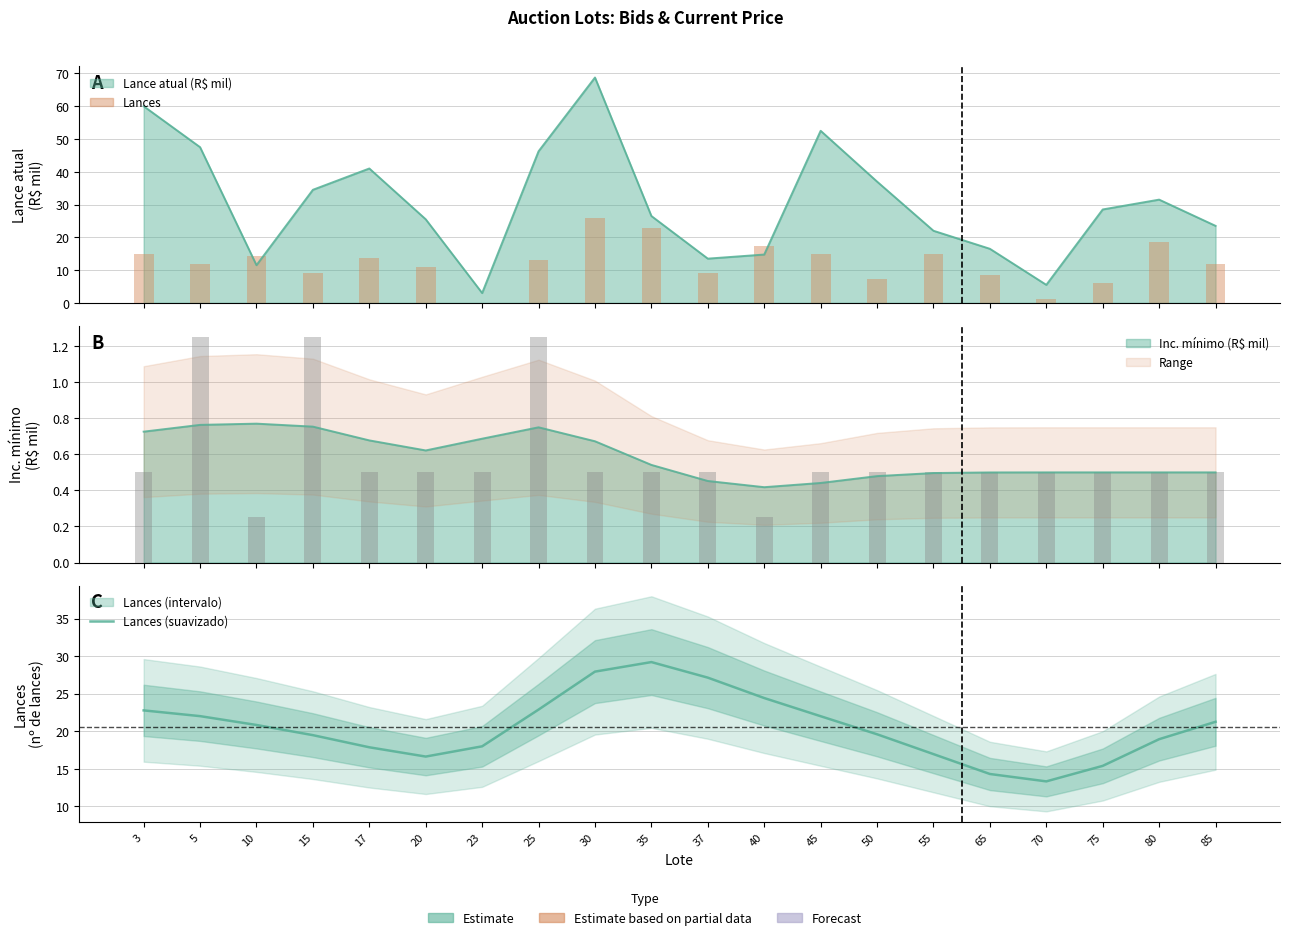

The Lances (smooth) series shows 6.1 at 10. True or false?

False